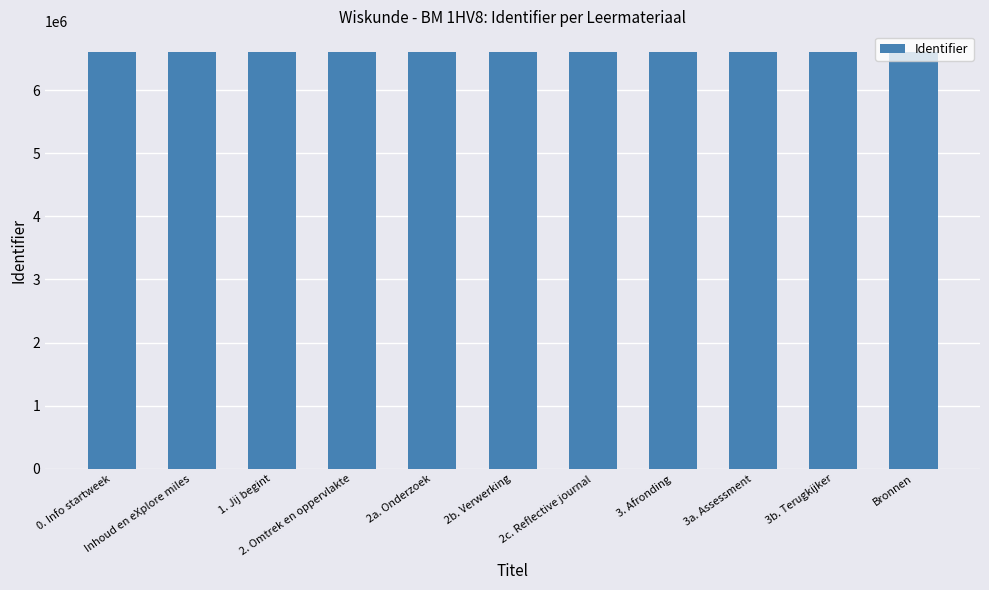

What is the value of the 4th bar from the left?

6600510